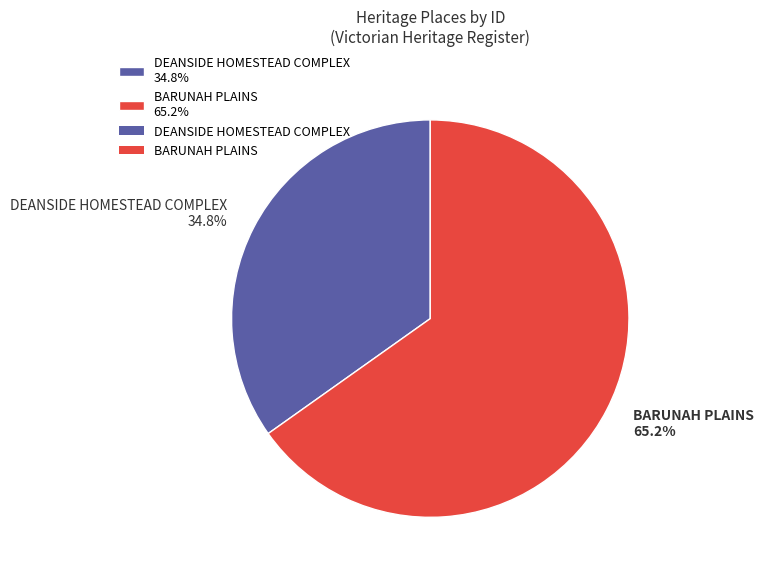

Rank the categories by value from highest to lowest.

BARUNAH PLAINS, DEANSIDE HOMESTEAD COMPLEX